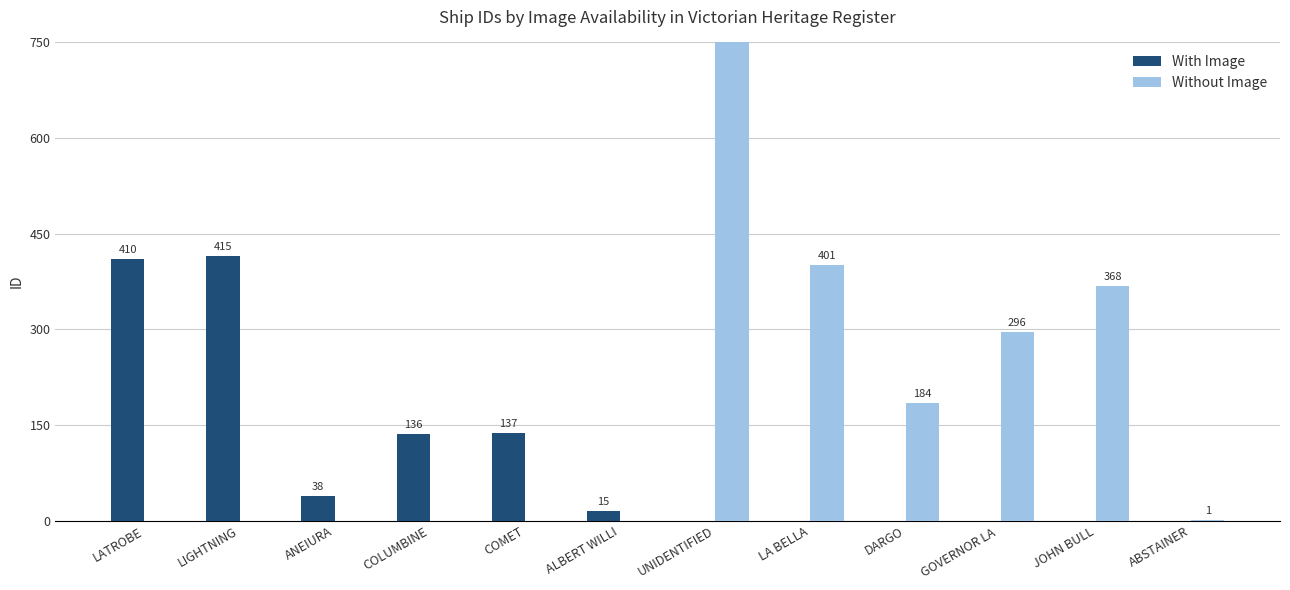

At which label does Without Image reach its minimum?

LATROBE